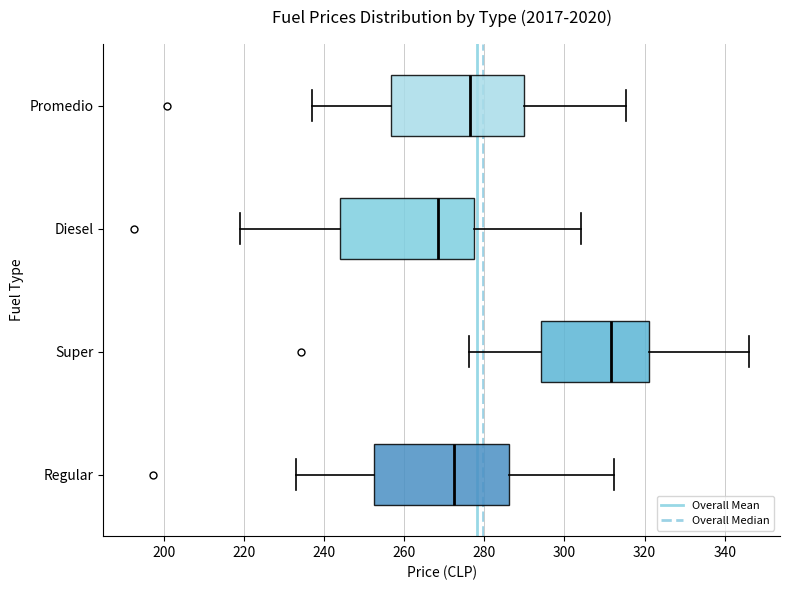

Where is the left edge of the box for Super on the x-axis? The values are not printed on the chart, so give them approximately, as read against the axis.

294